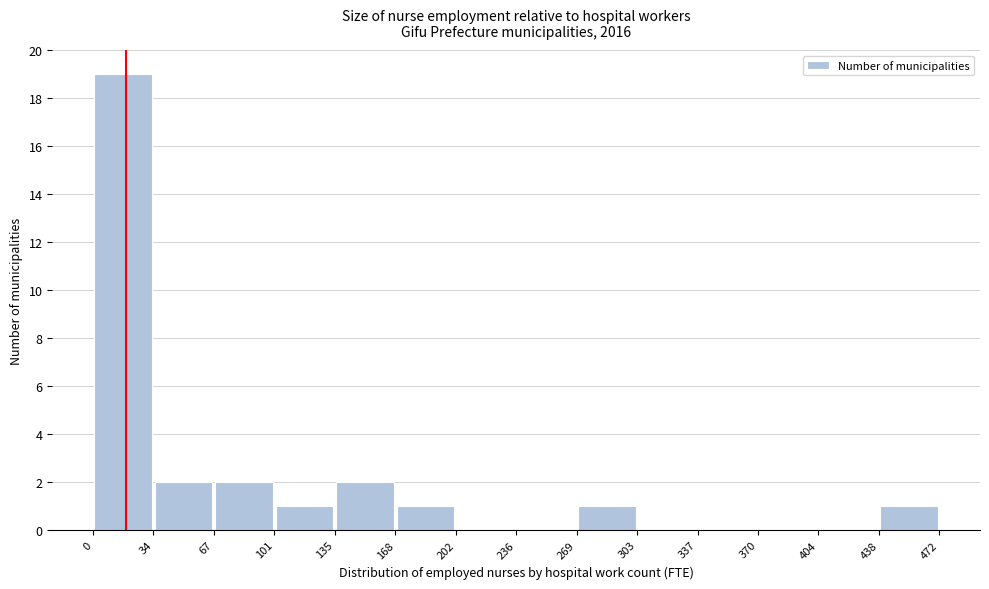

Reading left to right, list every bar in this chart as the range it spans on the x-axis followed by its height. The values are not printed on the chart, so give them approximately, as read against the axis.

0 to 34: 19
34 to 67: 2
67 to 101: 2
101 to 135: 1
135 to 168: 2
168 to 202: 1
202 to 236: 0
236 to 269: 0
269 to 303: 1
303 to 337: 0
337 to 370: 0
370 to 404: 0
404 to 438: 0
438 to 472: 1